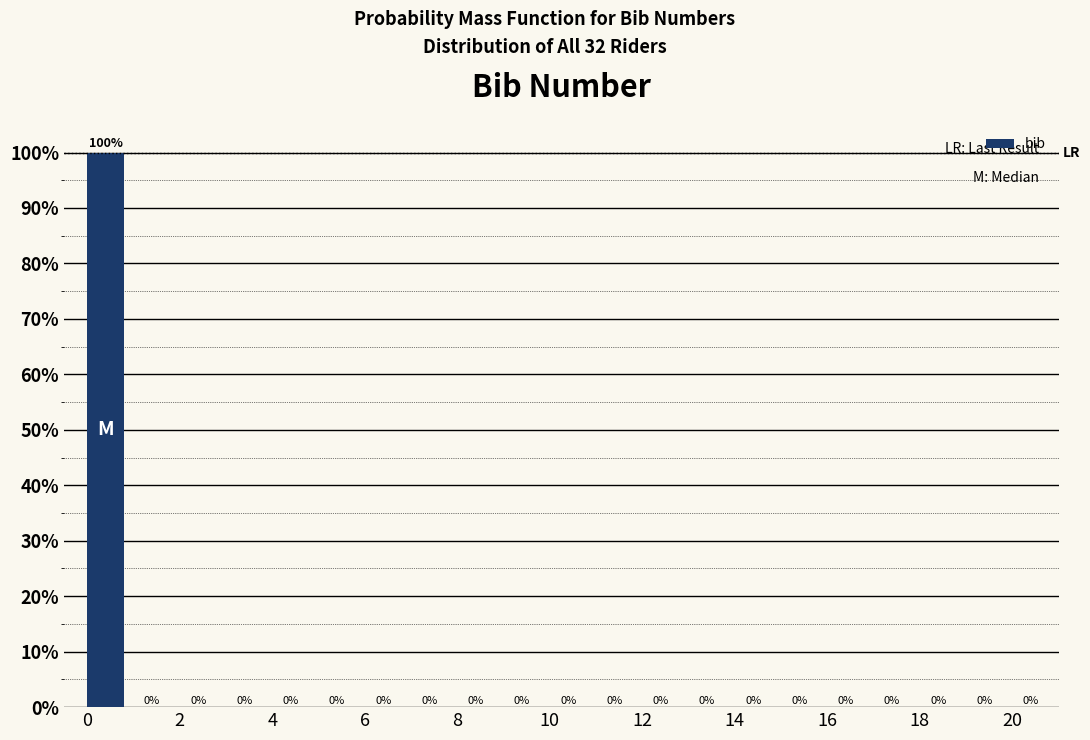

What is the height of the bar covering 0 to 1 on the x-axis?

100